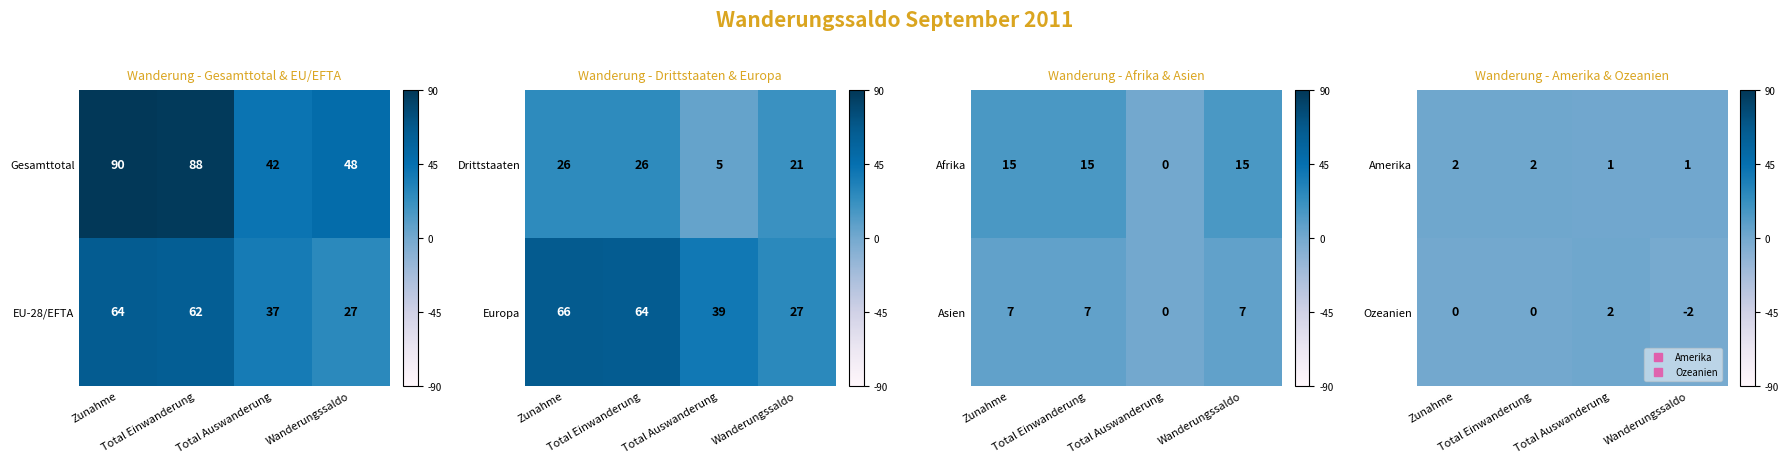

The Amerika series shows 0.0 at Total Auswanderung. True or false?

False